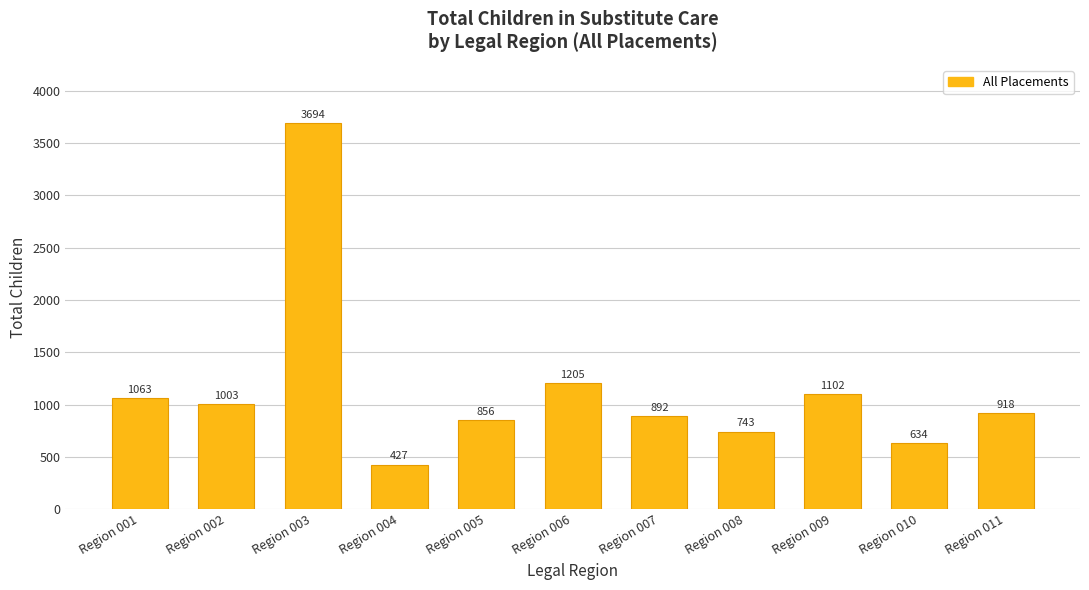

Rank the categories by value from highest to lowest.

Region 003, Region 006, Region 009, Region 001, Region 002, Region 011, Region 007, Region 005, Region 008, Region 010, Region 004